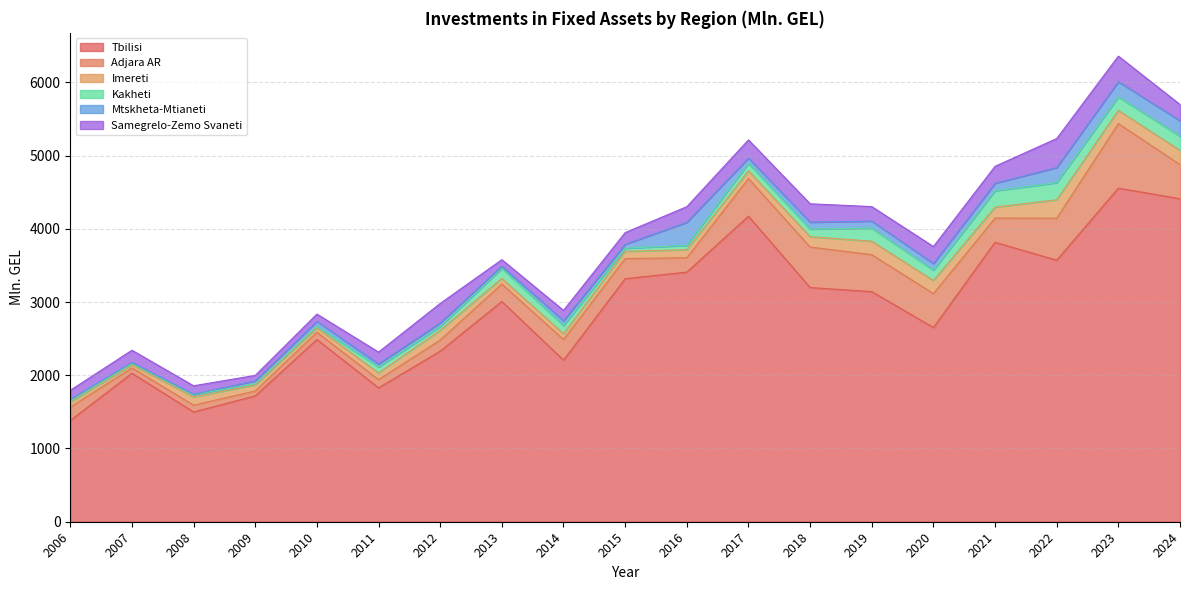

Reading right to left, transcribe all the data shown in this chart.

Tbilisi: 4410.3	4555.0	3570.9	3815.8	2651.8	3142.5	3197.4	4171.9	3408.4	3318.5	2206.3	3008.0	2329.6	1827.9	2489.1	1718.5	1498.6	2027.7	1381.8
Adjara AR: 465.8	881.4	573.9	330.9	463.8	504.1	553.4	514.6	196.3	274.9	281.1	238.3	151.5	112.8	98.6	67.3	93.2	73.4	183.1
Imereti: 194.3	180.9	251.4	149.1	178.1	184.4	141.8	104.7	110.2	99.5	80.5	75.7	133.4	92.3	61.5	83.1	112.3	43.0	67.1
Kakheti: 193.8	182.8	233.2	223.4	140.9	178.0	104.3	102.2	58.5	41.3	111.7	136.4	51.4	80.3	17.0	15.5	33.0	15.0	15.2
Mtskheta-Mtianeti: 211.7	208.3	207.0	102.5	91.3	96.3	94.2	71.9	315.6	53.5	65.5	32.0	48.9	41.3	70.0	39.7	4.4	16.2	23.1
Samegrelo-Zemo Svaneti: 221.2	349.1	395.9	231.5	231.6	197.7	250.3	248.4	212.8	160.4	140.7	88.0	265.7	162.1	99.3	74.2	115.1	166.4	124.4